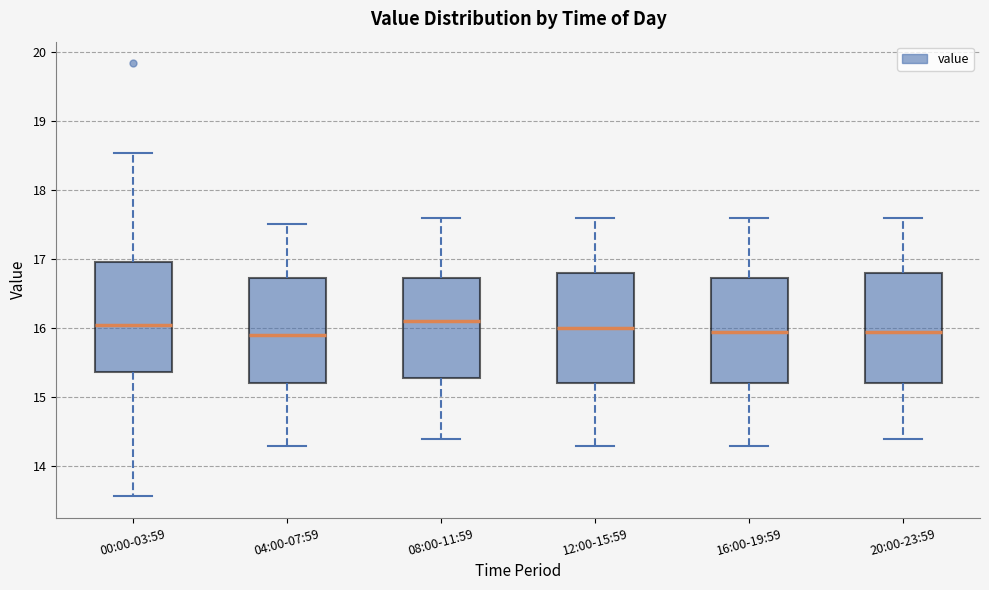

Reading left to right, transcribe this box plot: for each box, give where its median line is, the range the box spans, and where its two whiskers end, as read against the y-axis. The values are not printed on the chart, so give them approximately, as read against the axis.

00:00-03:59: median 16.1, box 15.4 to 17.0, whiskers 13.6 to 18.5
04:00-07:59: median 15.9, box 15.2 to 16.7, whiskers 14.3 to 17.5
08:00-11:59: median 16.1, box 15.3 to 16.7, whiskers 14.4 to 17.6
12:00-15:59: median 16.0, box 15.2 to 16.8, whiskers 14.3 to 17.6
16:00-19:59: median 16.0, box 15.2 to 16.7, whiskers 14.3 to 17.6
20:00-23:59: median 16.0, box 15.2 to 16.8, whiskers 14.4 to 17.6